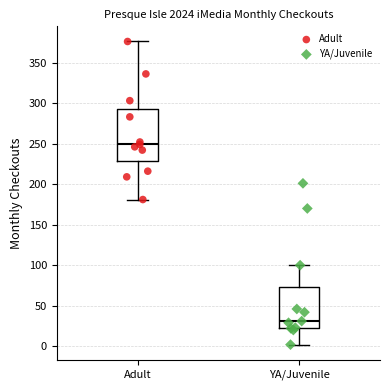

Where is the upper edge of the box for YA/Juvenile on the y-axis? The values are not printed on the chart, so give them approximately, as read against the axis.

75